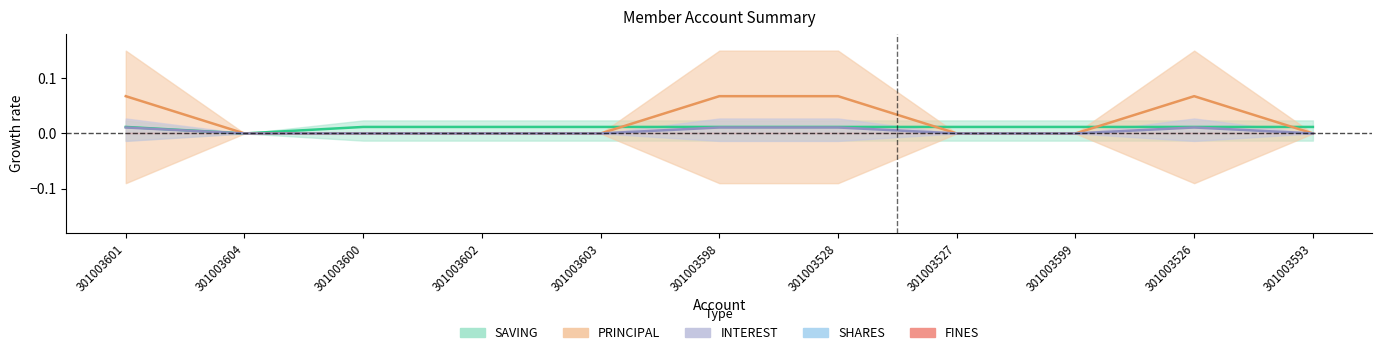

What is the label of the 5th point from the right?

301003528